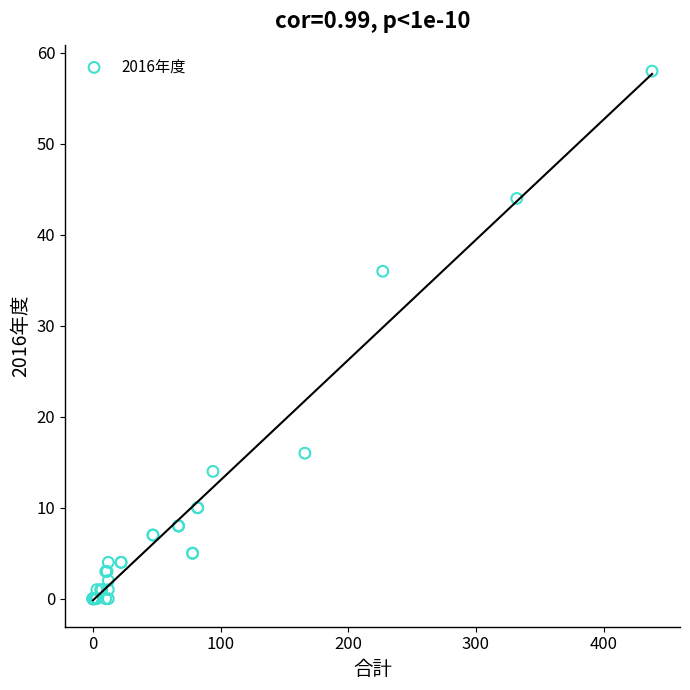

What Y value in the scatter plot is closest to 29?

36